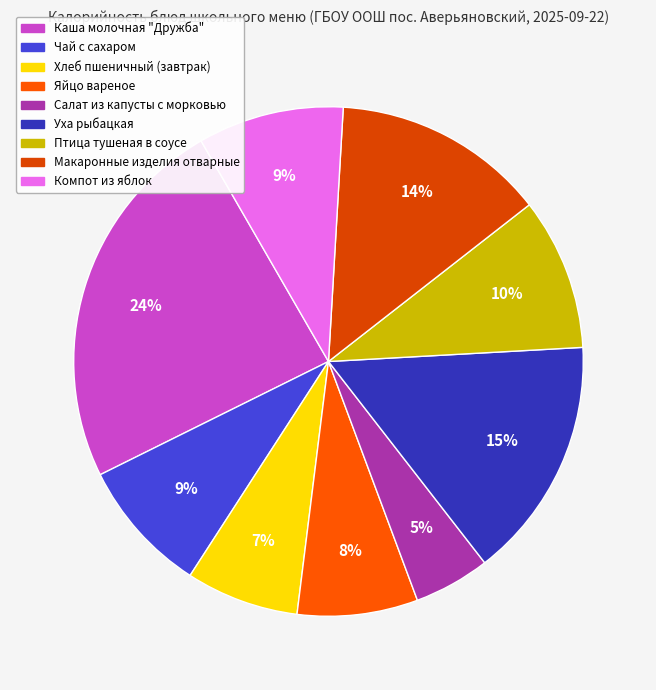

Is there any slice that represents more than half of the pie?

No